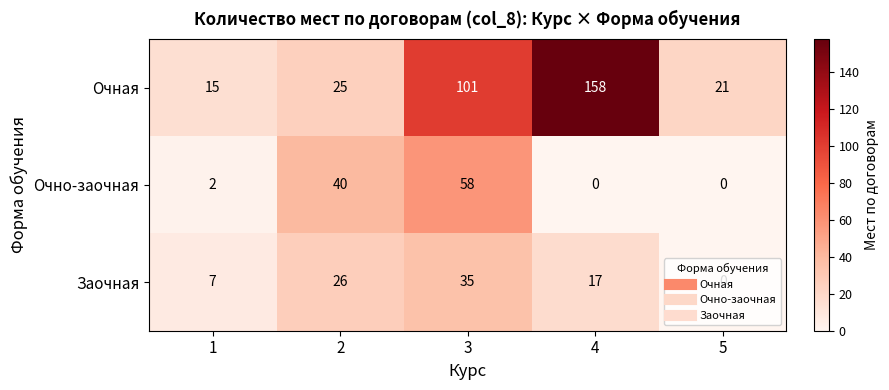

What value does the Очная series have at 3?

101